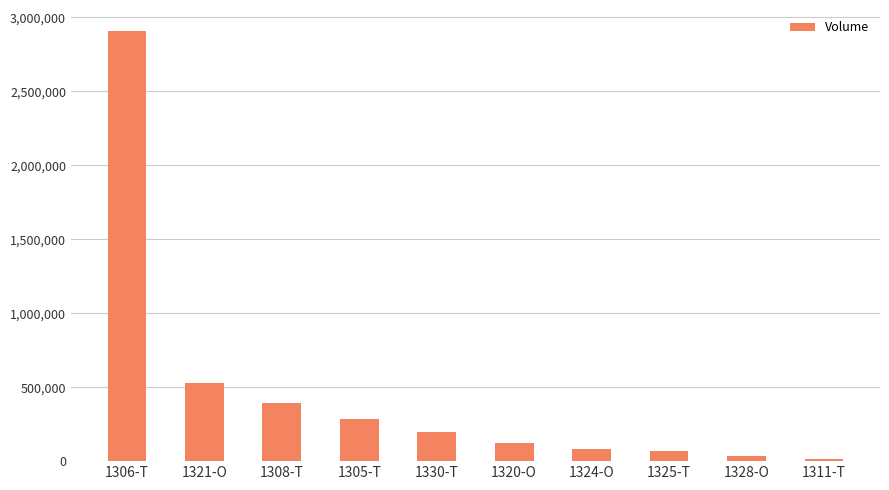

What value does the data have at 1306-T?

2904510